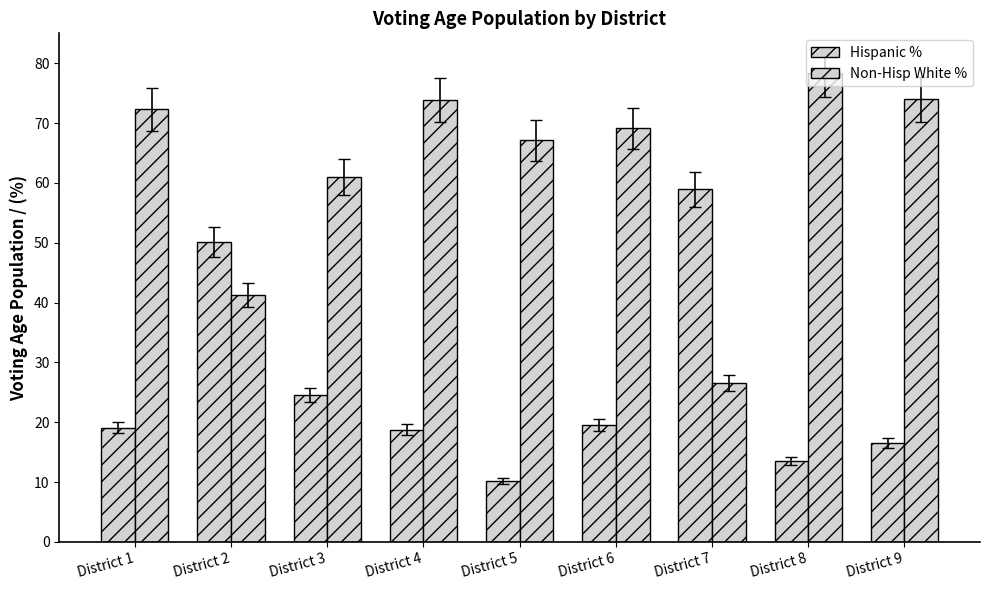

What is the spread (max minus min) of values at District 5?

56.9